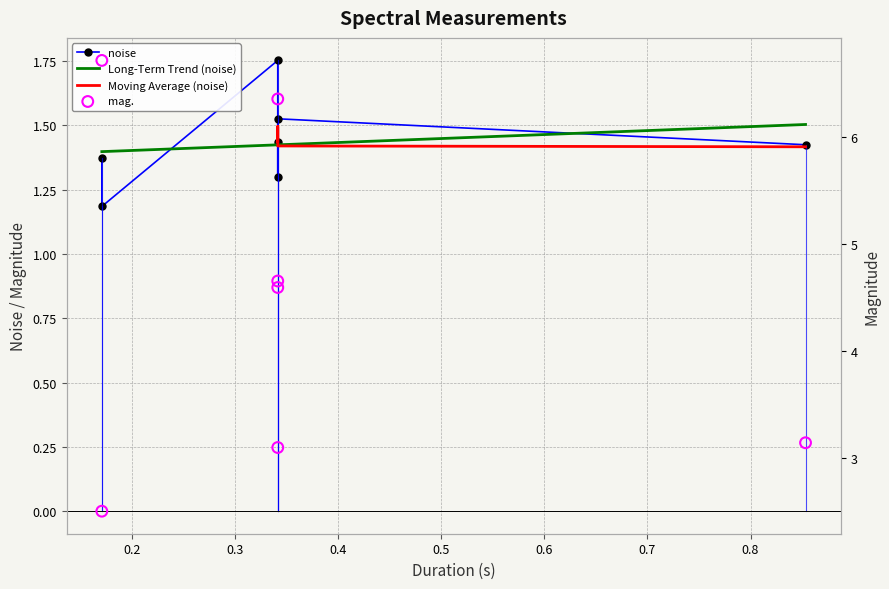

Which series reaches the minimum Y coordinate?

noise